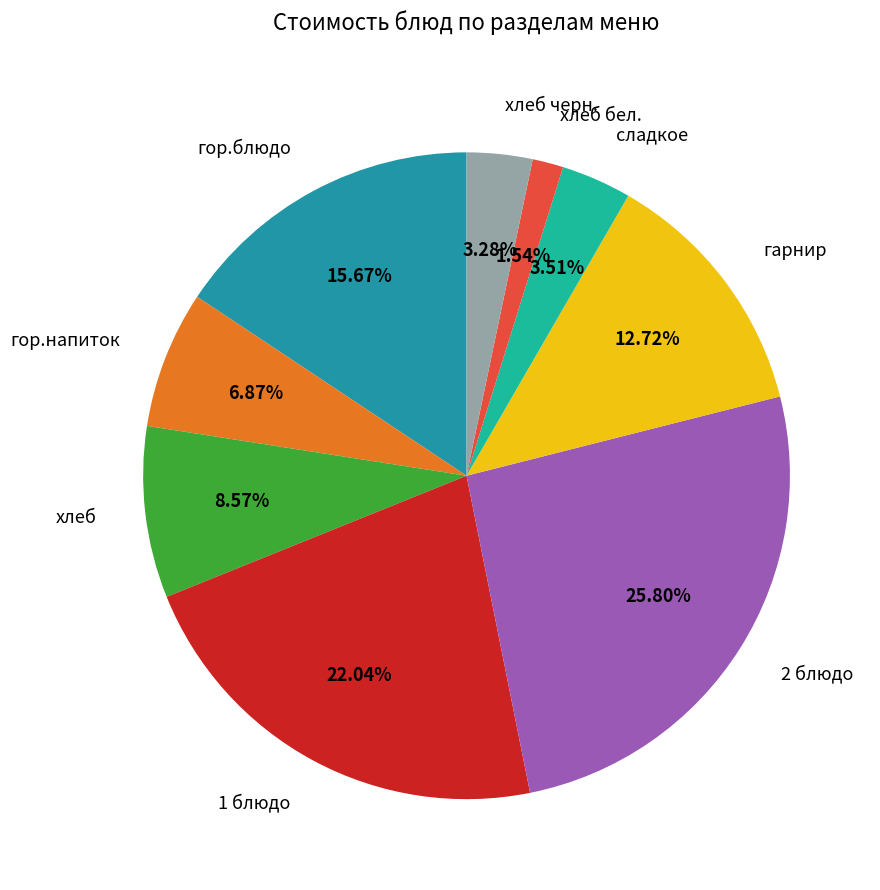

Count the number of slices in the pie.

9